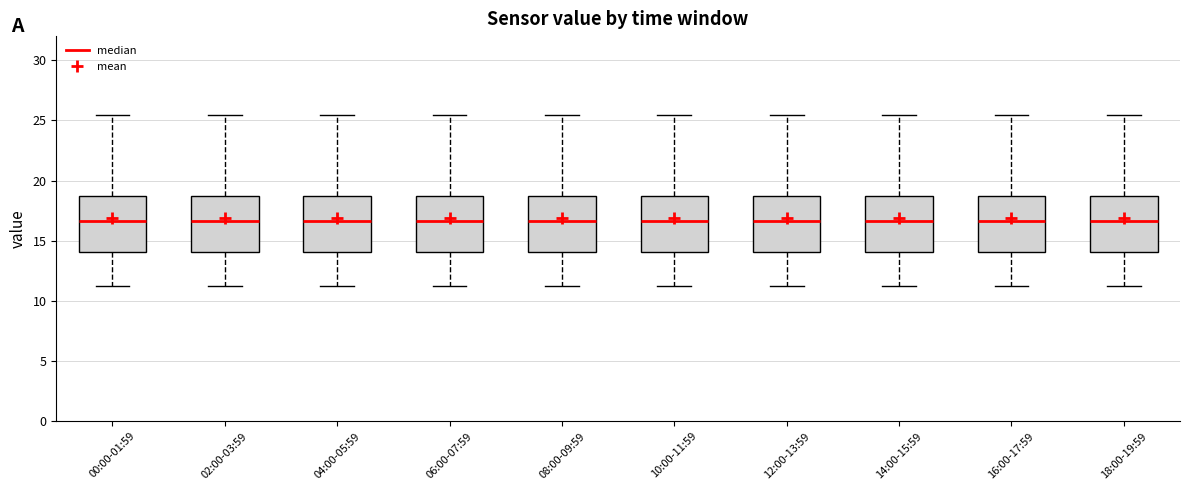

Reading left to right, transcribe this box plot: for each box, give where its median line is, the range the box spans, and where its two whiskers end, as read against the y-axis. The values are not printed on the chart, so give them approximately, as read against the axis.

00:00-01:59: median 16.5, box 14.0 to 18.5, whiskers 11.5 to 25.5
02:00-03:59: median 16.5, box 14.0 to 18.5, whiskers 11.5 to 25.5
04:00-05:59: median 16.5, box 14.0 to 18.5, whiskers 11.5 to 25.5
06:00-07:59: median 16.5, box 14.0 to 18.5, whiskers 11.5 to 25.5
08:00-09:59: median 16.5, box 14.0 to 18.5, whiskers 11.5 to 25.5
10:00-11:59: median 16.5, box 14.0 to 18.5, whiskers 11.5 to 25.5
12:00-13:59: median 16.5, box 14.0 to 18.5, whiskers 11.5 to 25.5
14:00-15:59: median 16.5, box 14.0 to 18.5, whiskers 11.5 to 25.5
16:00-17:59: median 16.5, box 14.0 to 18.5, whiskers 11.5 to 25.5
18:00-19:59: median 16.5, box 14.0 to 18.5, whiskers 11.5 to 25.5